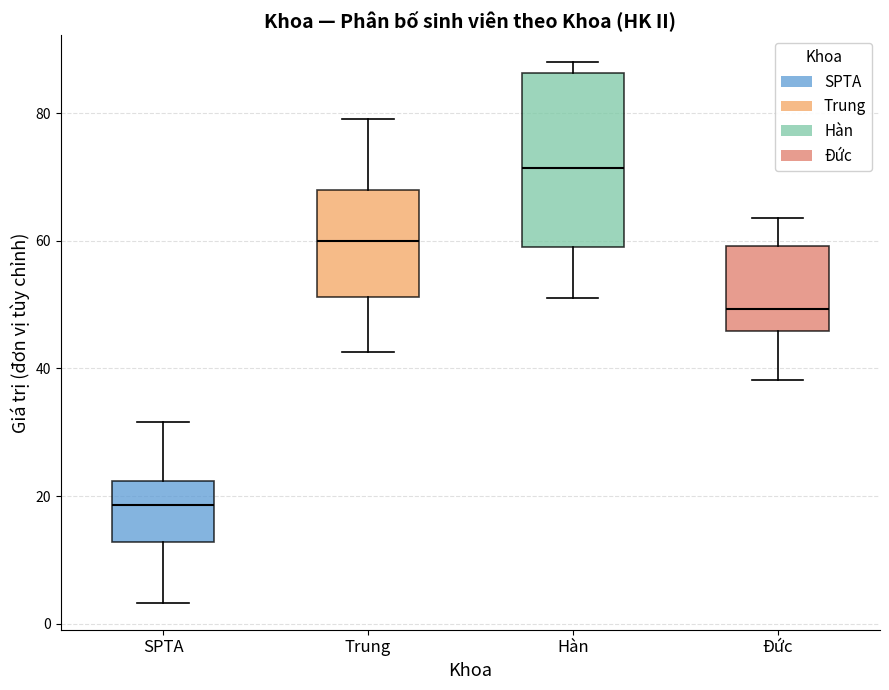

Where is the upper edge of the box for SPTA on the y-axis? The values are not printed on the chart, so give them approximately, as read against the axis.

22